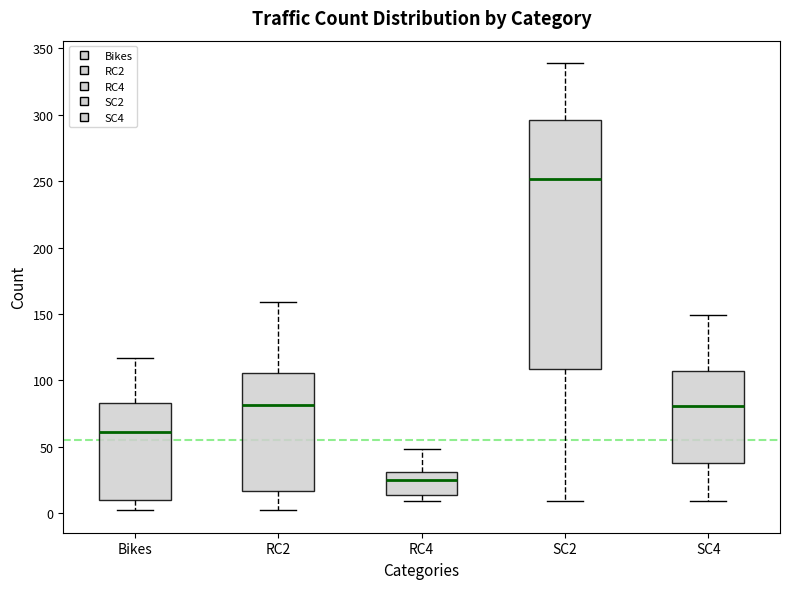

Reading left to right, transcribe this box plot: for each box, give where its median line is, the range the box spans, and where its two whiskers end, as read against the y-axis. The values are not printed on the chart, so give them approximately, as read against the axis.

Bikes: median 60, box 10 to 85, whiskers 0 to 115
RC2: median 80, box 15 to 105, whiskers 0 to 160
RC4: median 25, box 15 to 30, whiskers 10 to 50
SC2: median 250, box 110 to 295, whiskers 10 to 340
SC4: median 80, box 40 to 105, whiskers 10 to 150